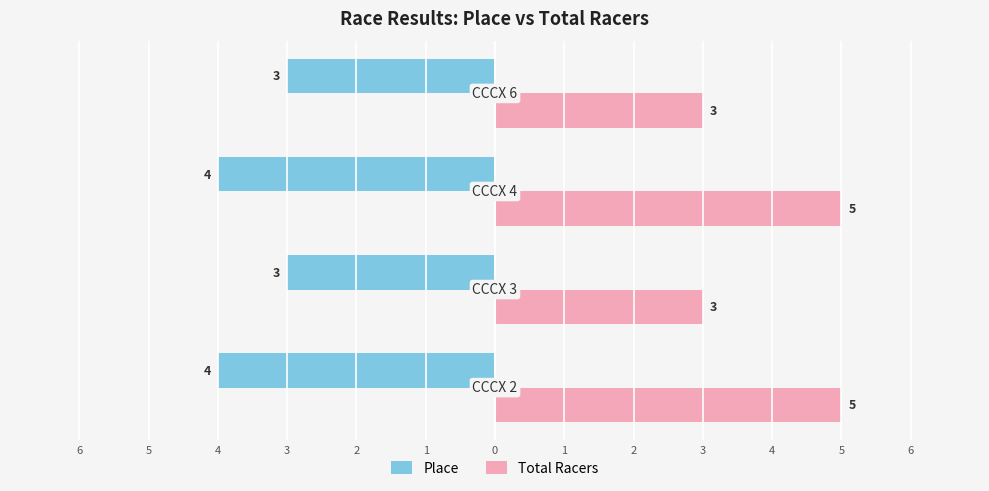

Which series has the largest total across all categories?

Total Racers